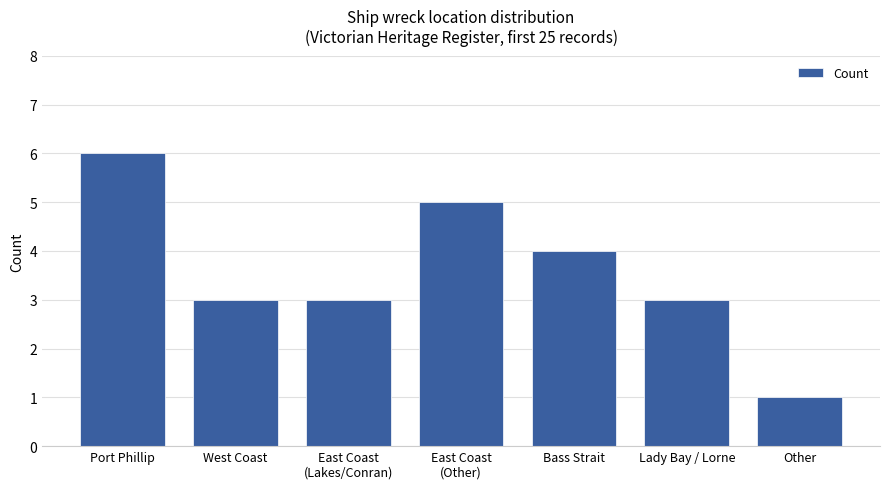

What is the change in value from Port Phillip to East Coast
(Other)?

-1